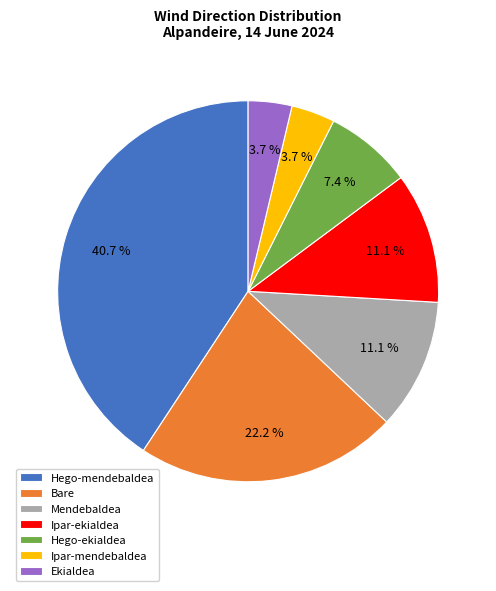

To the nearest percent, what portion does Hego-mendebaldea represent?

41%